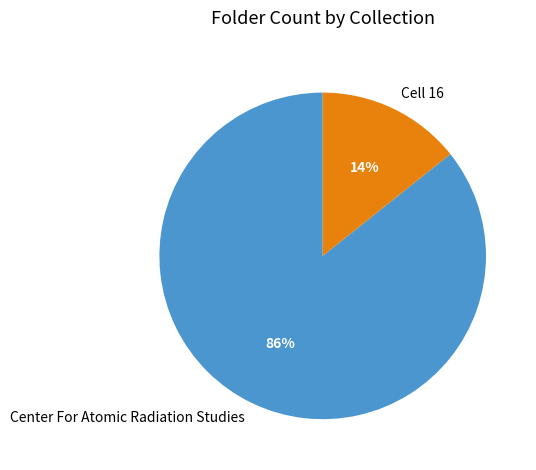

What is the smallest slice in the pie chart?

Cell 16